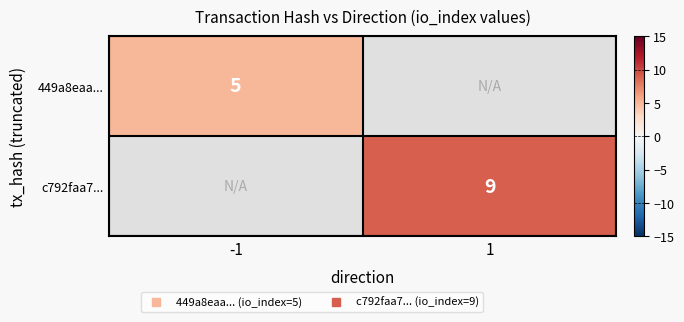

Count the number of categories in the chart.

2